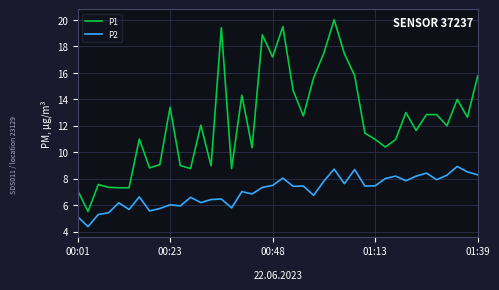

What is the minimum value for P1?

5.5